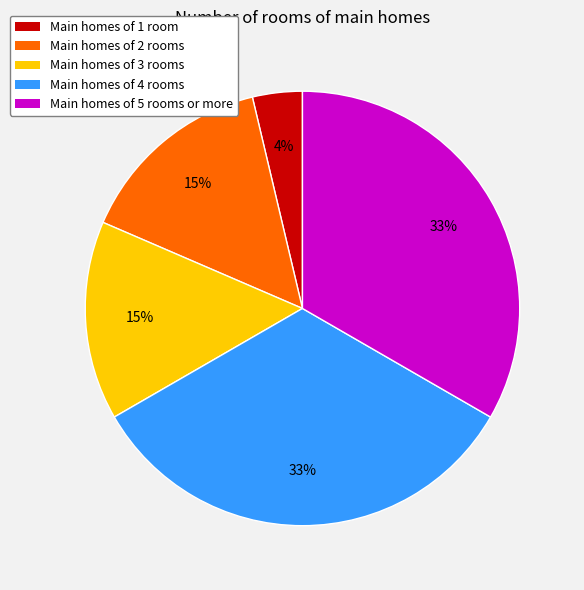

To the nearest percent, what percentage of the pie is Main homes of 5 rooms or more?

33%